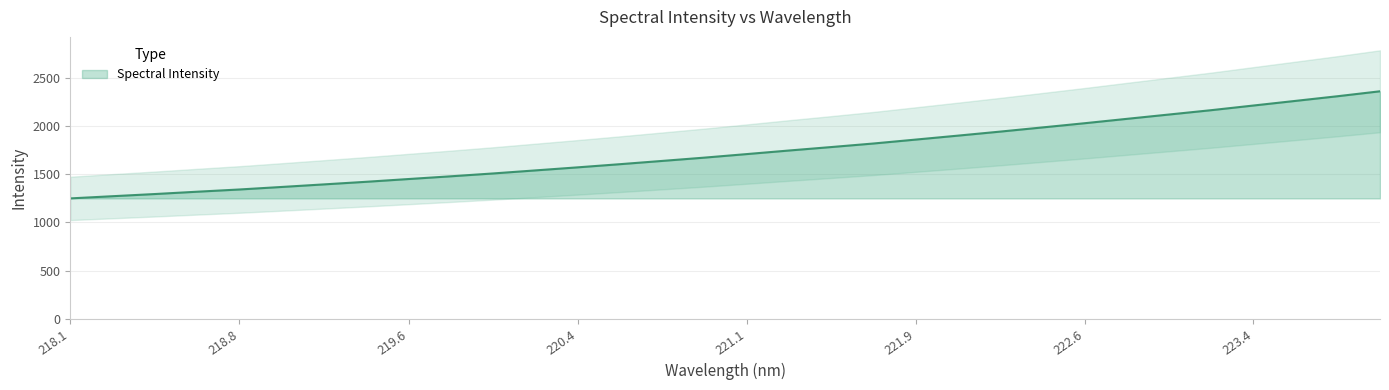

What is the change in value from 219.2067 to 222.8355?

+680.0